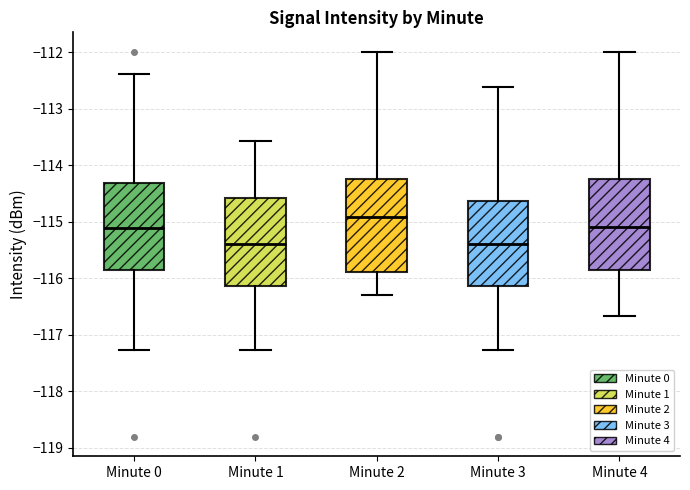

Reading left to right, transcribe this box plot: for each box, give where its median line is, the range the box spans, and where its two whiskers end, as read against the y-axis. The values are not printed on the chart, so give them approximately, as read against the axis.

Minute 0: median -115.1, box -115.9 to -114.3, whiskers -117.3 to -112.4
Minute 1: median -115.4, box -116.1 to -114.6, whiskers -117.3 to -113.6
Minute 2: median -114.9, box -115.9 to -114.2, whiskers -116.3 to -112.0
Minute 3: median -115.4, box -116.1 to -114.6, whiskers -117.3 to -112.6
Minute 4: median -115.1, box -115.9 to -114.2, whiskers -116.7 to -112.0